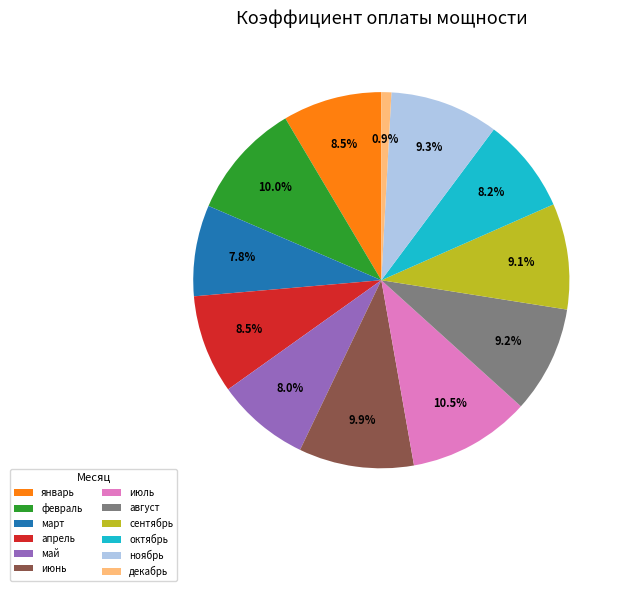

Is the sum of сентябрь and февраль greater than half?

No